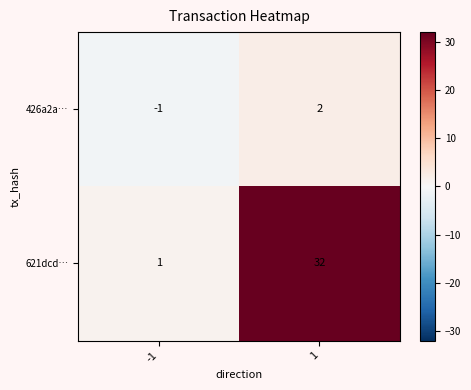

List the series in order of their peak value, lowest first.

426a2a…, 621dcd…